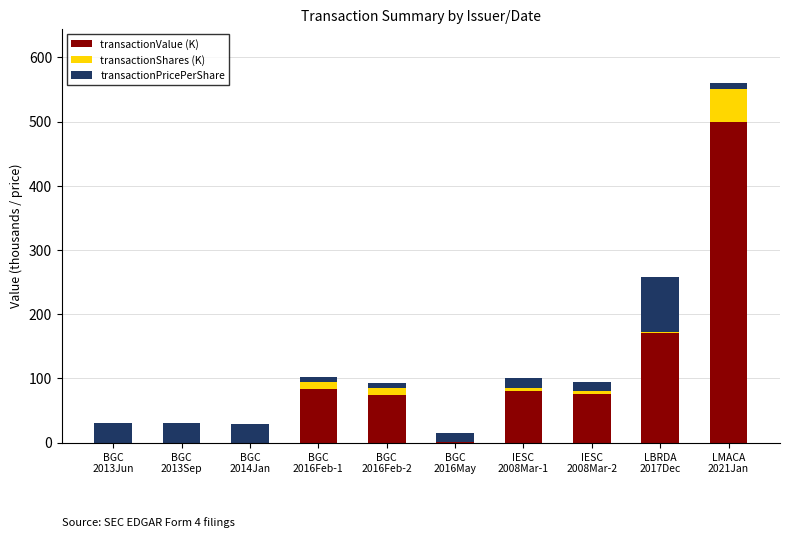

What is the highest value of the transactionValue (K) series?

500.0